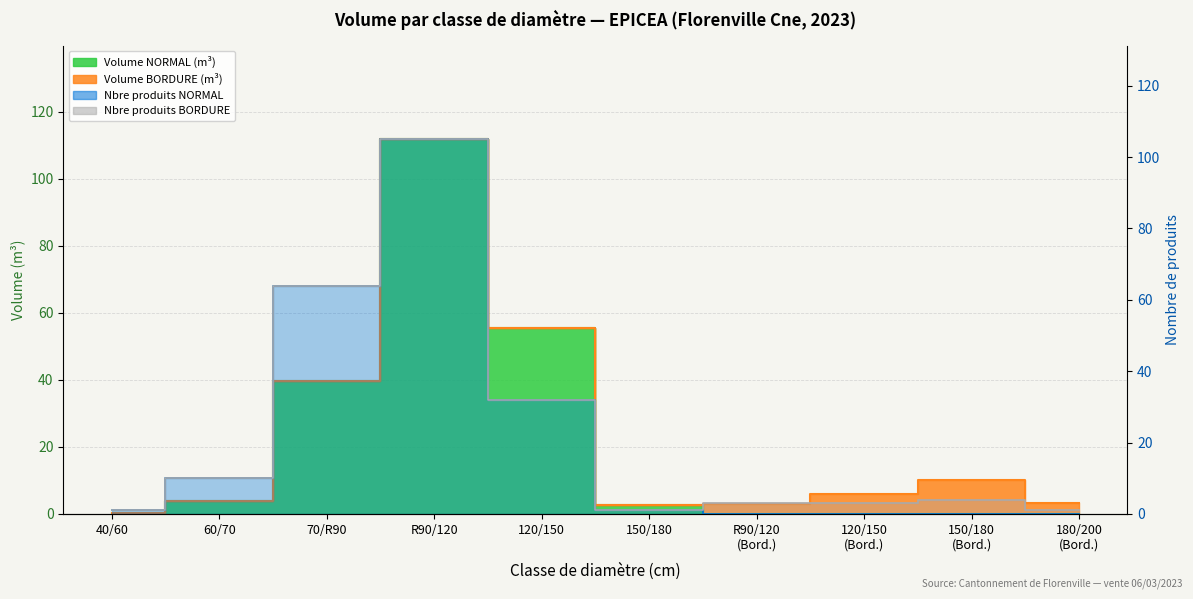

What is the approximate value of produit_vtgr at 60/70?

3.7